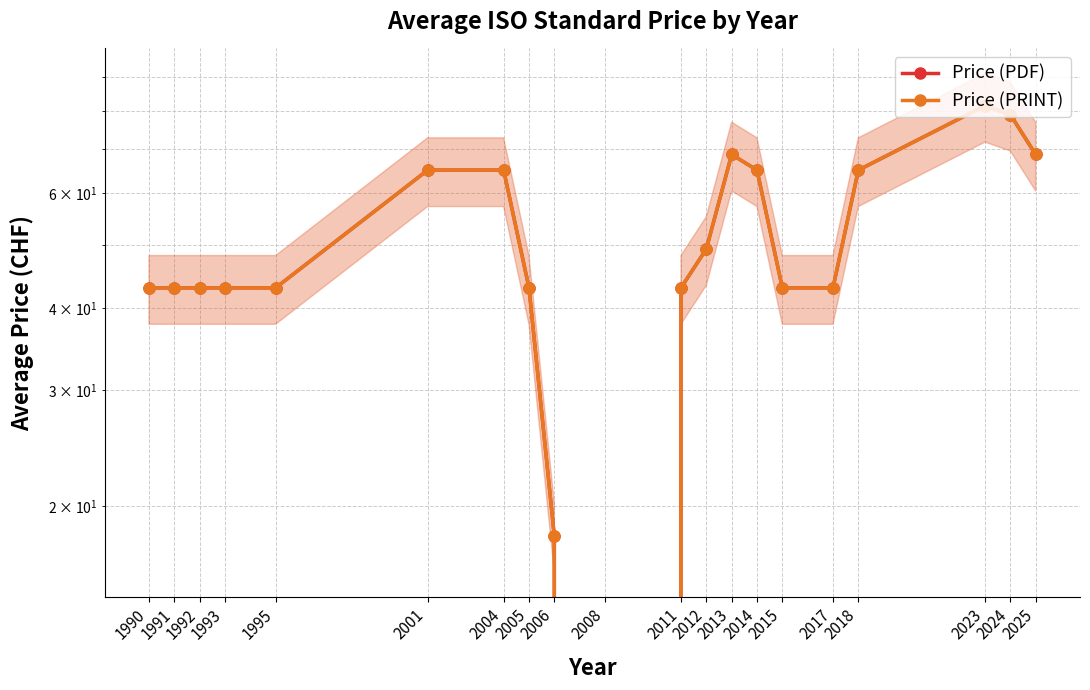

Reading left to right, what are all the values shown in this chart?

Price (PDF): 1990=43.0	1991=43.0	1992=43.0	1993=43.0	1995=43.0	2001=65.0	2004=65.0	2005=43.0	2006=18.0	2008=0.0	2011=43.0	2012=49.3	2013=68.7	2014=65.0	2015=43.0	2017=43.0	2018=65.0	2023=81.5	2024=79.0	2025=68.7
Price (PRINT): 1990=43.0	1991=43.0	1992=43.0	1993=43.0	1995=43.0	2001=65.0	2004=65.0	2005=43.0	2006=18.0	2008=0.0	2011=43.0	2012=49.3	2013=68.7	2014=65.0	2015=43.0	2017=43.0	2018=65.0	2023=81.5	2024=79.0	2025=68.7